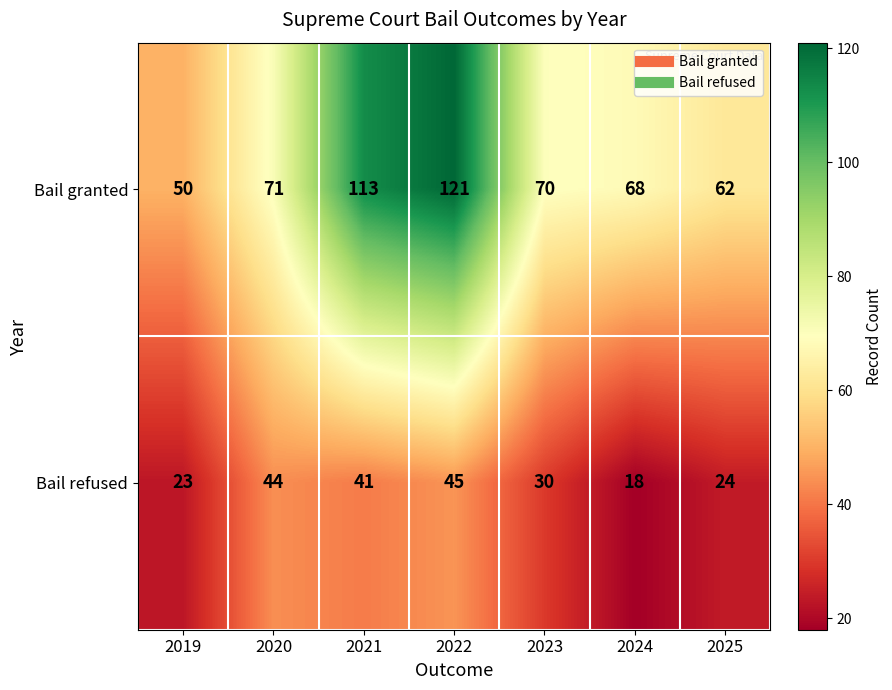

True or false: Bail granted has a value of 189 at 2022.

False